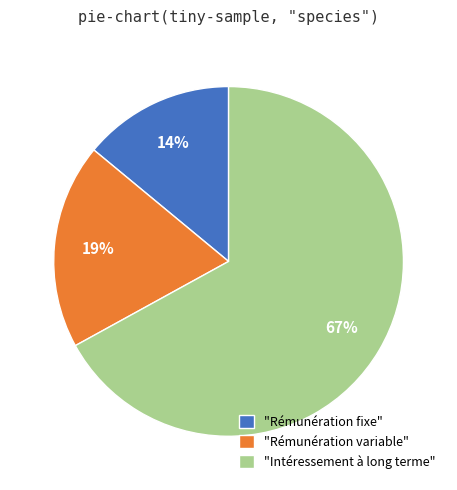

Do "Rémunération fixe" and "Rémunération variable" together represent more than half of the pie?

No